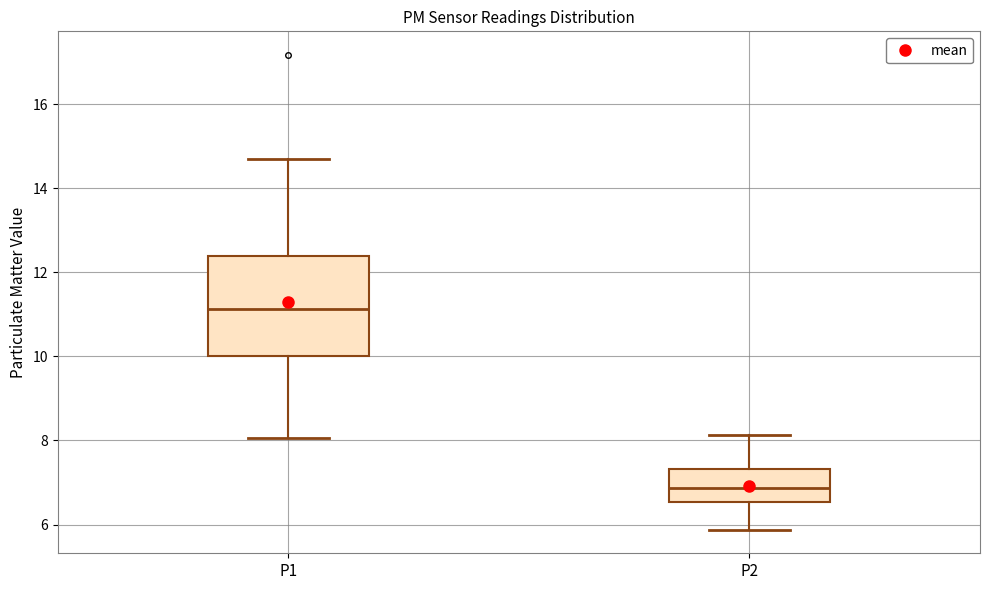

Which box has the highest median line?

P1